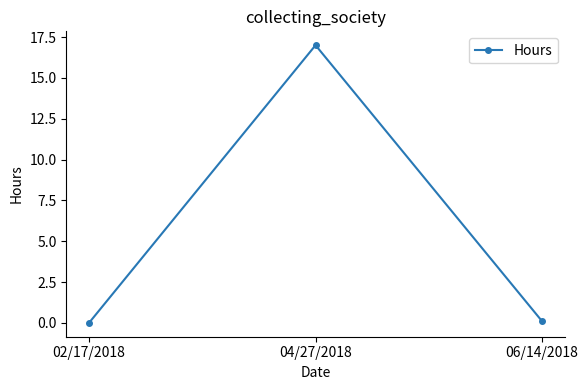

What is the label of the 2nd point from the left?

04/27/2018